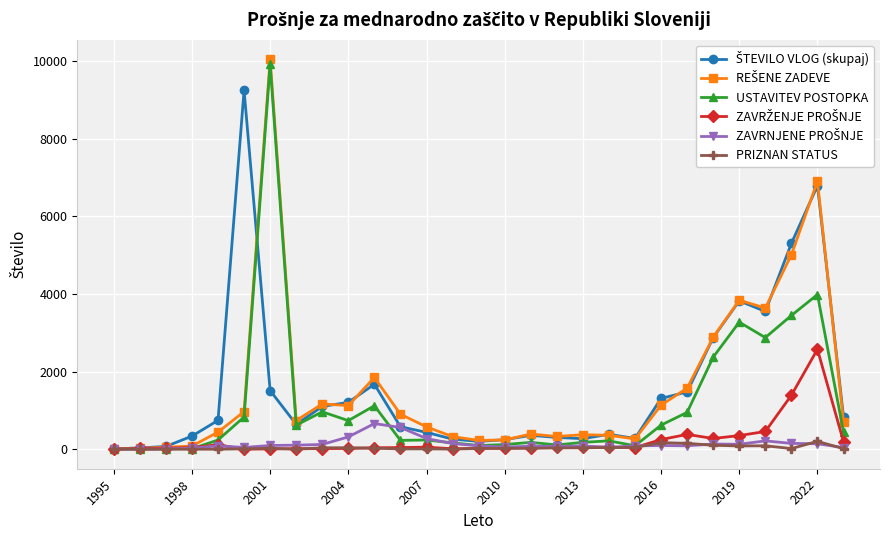

At how many categories does at least one series exceed 4625?

4